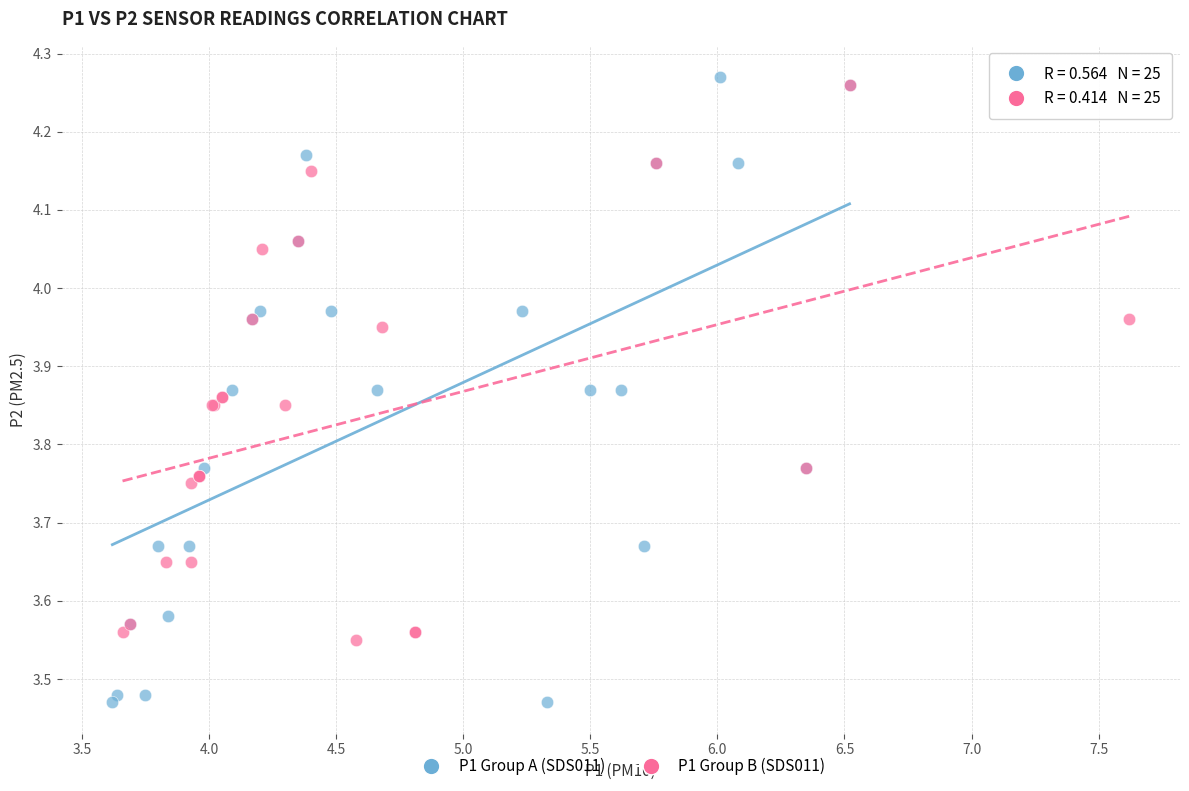

Which series has the widest spread of Y values?

P1 Group A (SDS011)